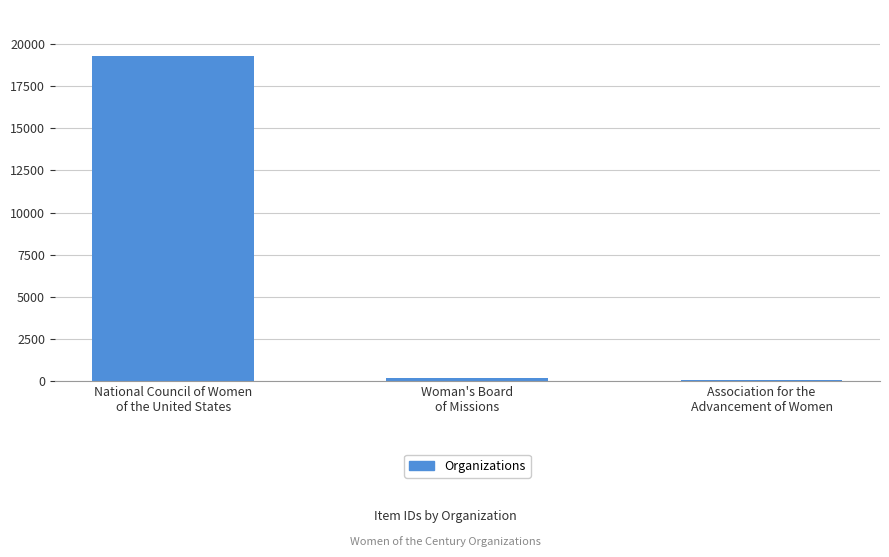

What is the label of the 3rd bar from the right?

National Council of Women
of the United States